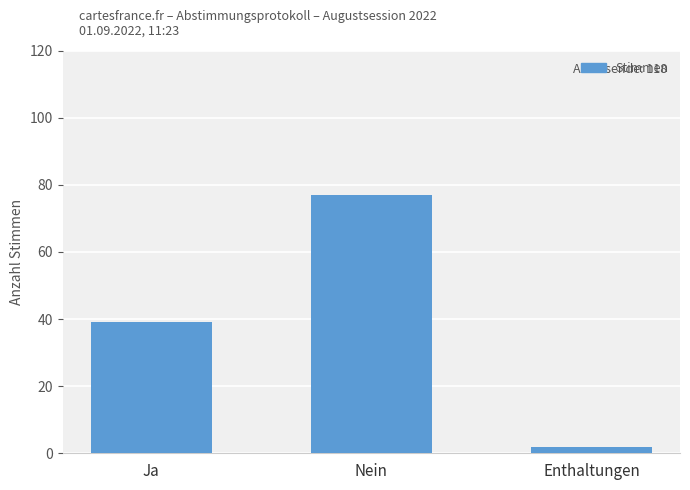

What is the change in value from Ja to Nein?

+38